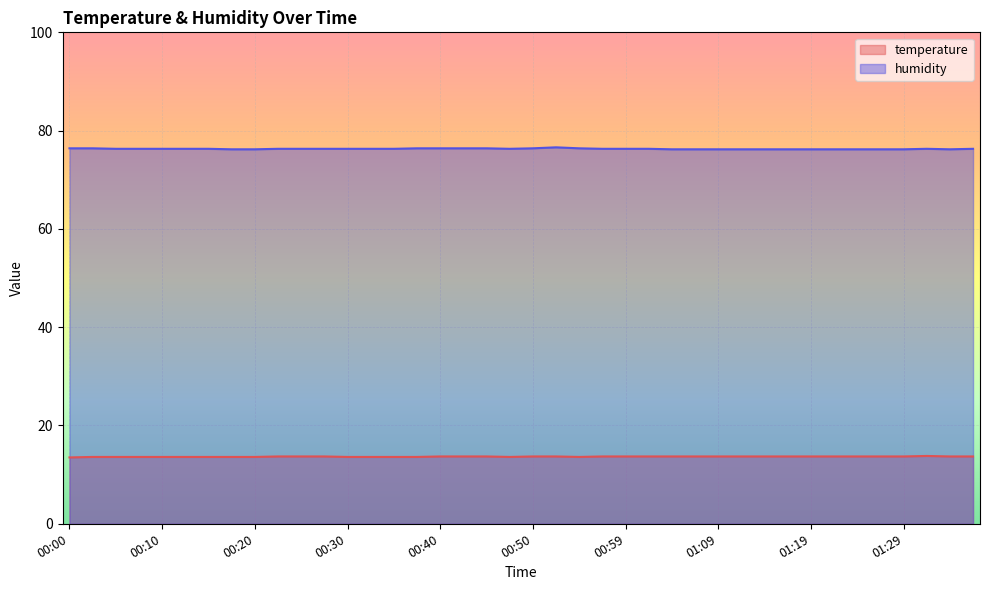

At which category is the sum across all series the highest?

00:52